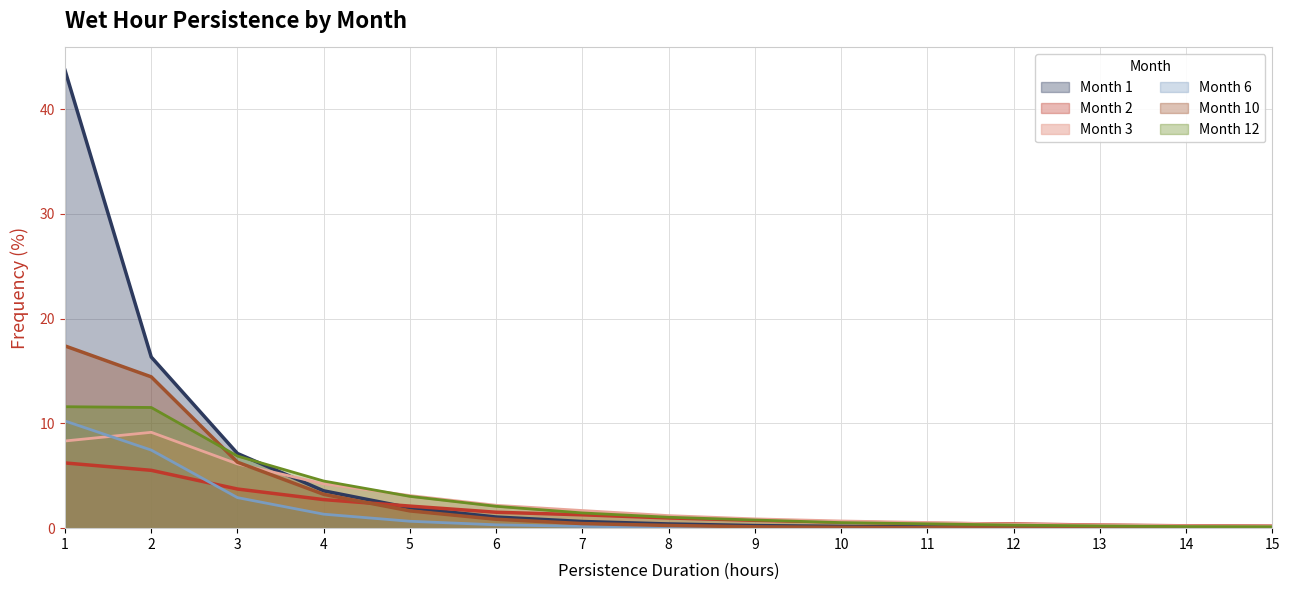

What is the total value across all series at 11?

1.6